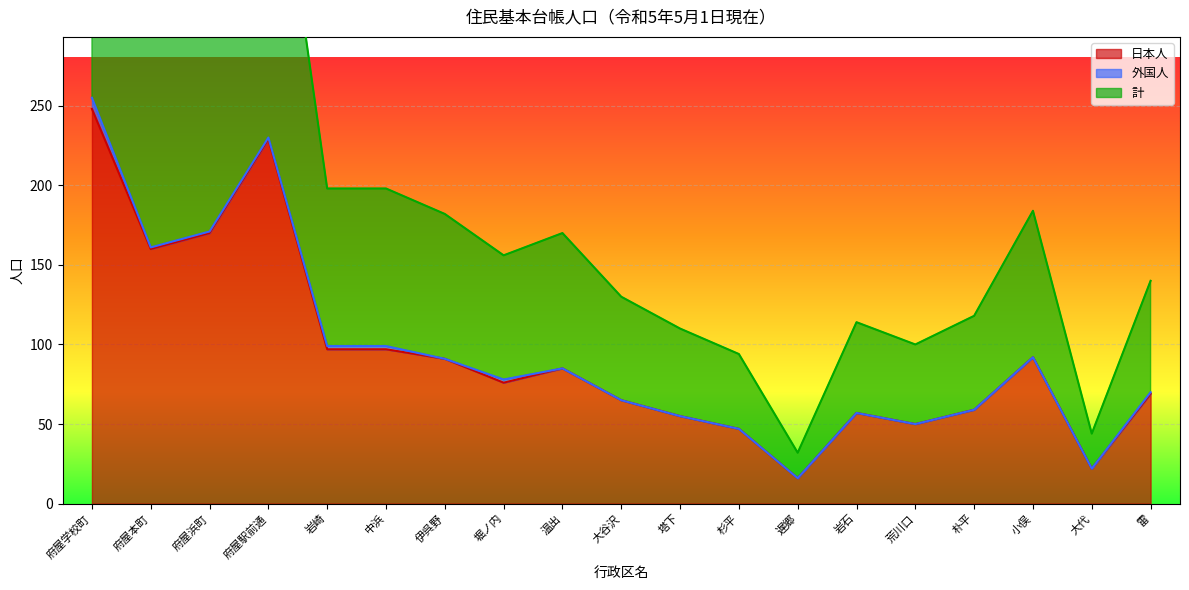

What is the maximum value for 日本人?

248